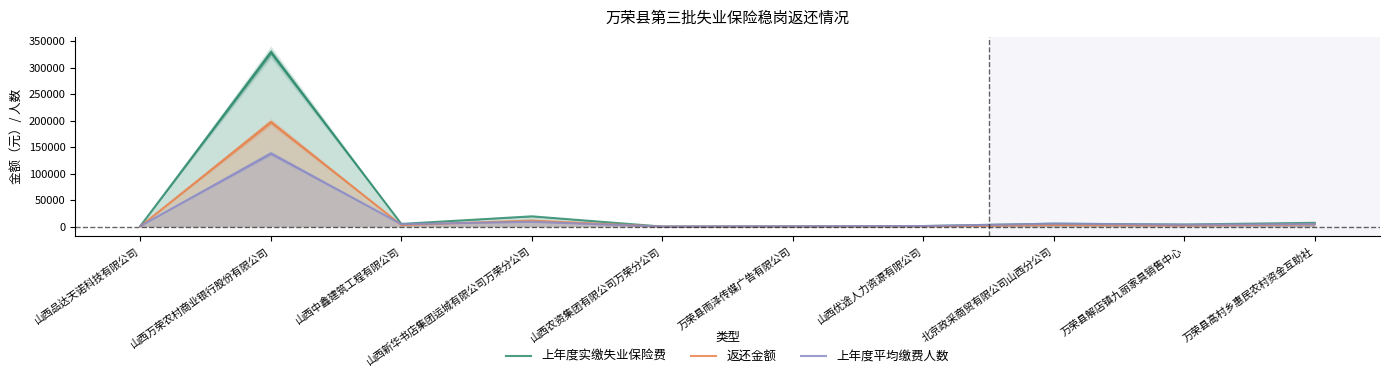

What is the difference between the 返还金额 values at 山西优途人力资源有限公司 and 山西新华书店集团运城有限公司万荣分公司?

10981.2